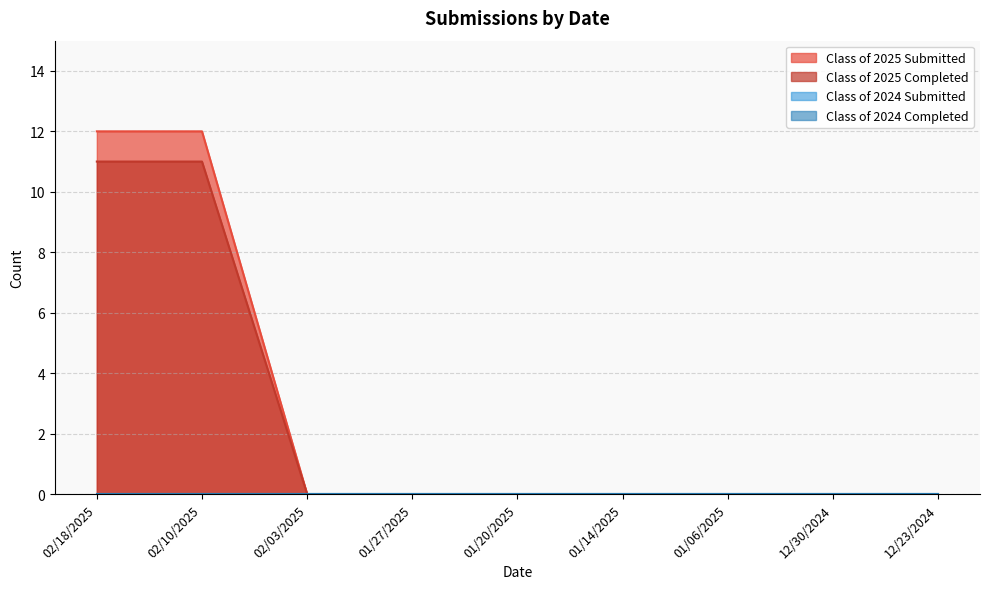

What is the average value of the Class of 2025 Submitted series?

2